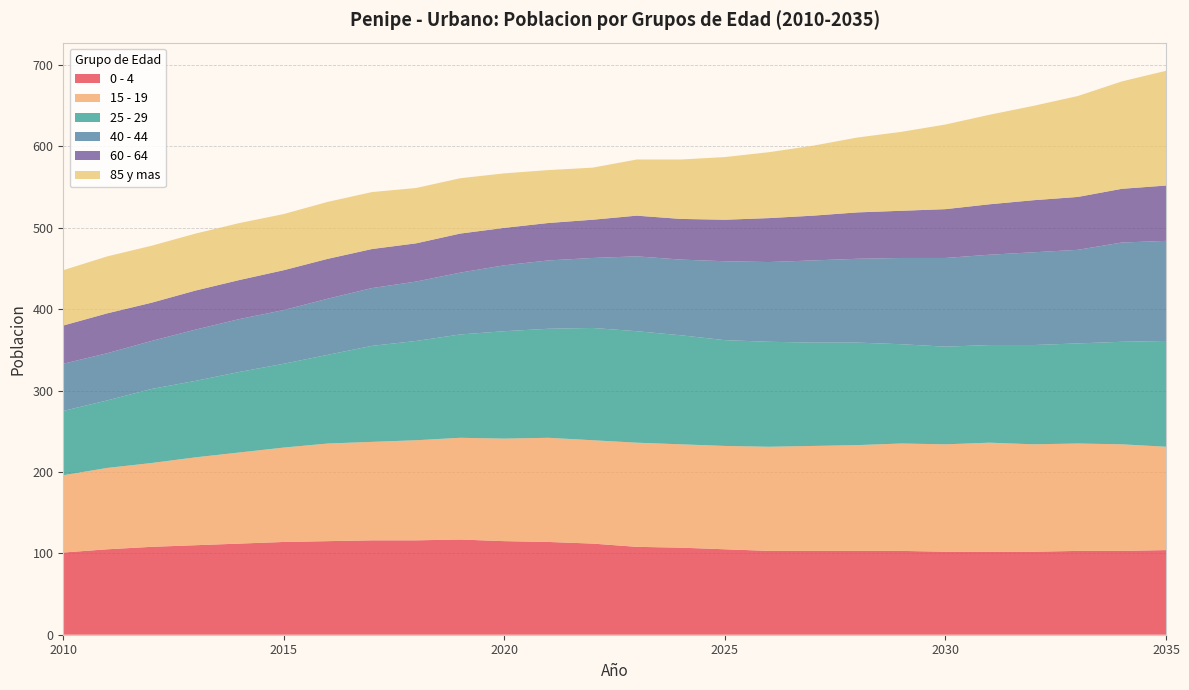

Reading right to left, what are all the values shown in this chart?

0 - 4: 2035=104	2034=103	2033=103	2032=102	2031=102	2030=102	2029=103	2028=103	2027=103	2026=103	2025=105	2024=107	2023=108	2022=112	2021=114	2020=115	2019=117	2018=116	2017=116	2016=115	2015=114	2014=112	2013=110	2012=108	2011=105	2010=101
15 - 19: 2035=127	2034=131	2033=132	2032=132	2031=134	2030=132	2029=132	2028=130	2027=129	2026=128	2025=127	2024=127	2023=128	2022=127	2021=128	2020=126	2019=125	2018=123	2017=121	2016=120	2015=116	2014=112	2013=108	2012=103	2011=100	2010=95
25 - 29: 2035=130	2034=126	2033=123	2032=122	2031=120	2030=120	2029=122	2028=126	2027=127	2026=129	2025=130	2024=134	2023=137	2022=138	2021=134	2020=132	2019=127	2018=122	2017=118	2016=109	2015=103	2014=99	2013=94	2012=91	2011=83	2010=79
40 - 44: 2035=123	2034=122	2033=115	2032=114	2031=111	2030=109	2029=106	2028=103	2027=101	2026=98	2025=97	2024=93	2023=92	2022=86	2021=84	2020=81	2019=76	2018=73	2017=71	2016=69	2015=66	2014=65	2013=63	2012=59	2011=58	2010=58
60 - 64: 2035=68	2034=66	2033=65	2032=64	2031=62	2030=60	2029=58	2028=57	2027=55	2026=54	2025=51	2024=50	2023=50	2022=47	2021=46	2020=46	2019=48	2018=47	2017=48	2016=49	2015=49	2014=48	2013=48	2012=47	2011=49	2010=47
85 y mas: 2035=141	2034=132	2033=124	2032=116	2031=110	2030=104	2029=97	2028=92	2027=86	2026=81	2025=77	2024=73	2023=69	2022=64	2021=65	2020=67	2019=68	2018=68	2017=70	2016=70	2015=69	2014=70	2013=70	2012=70	2011=70	2010=68